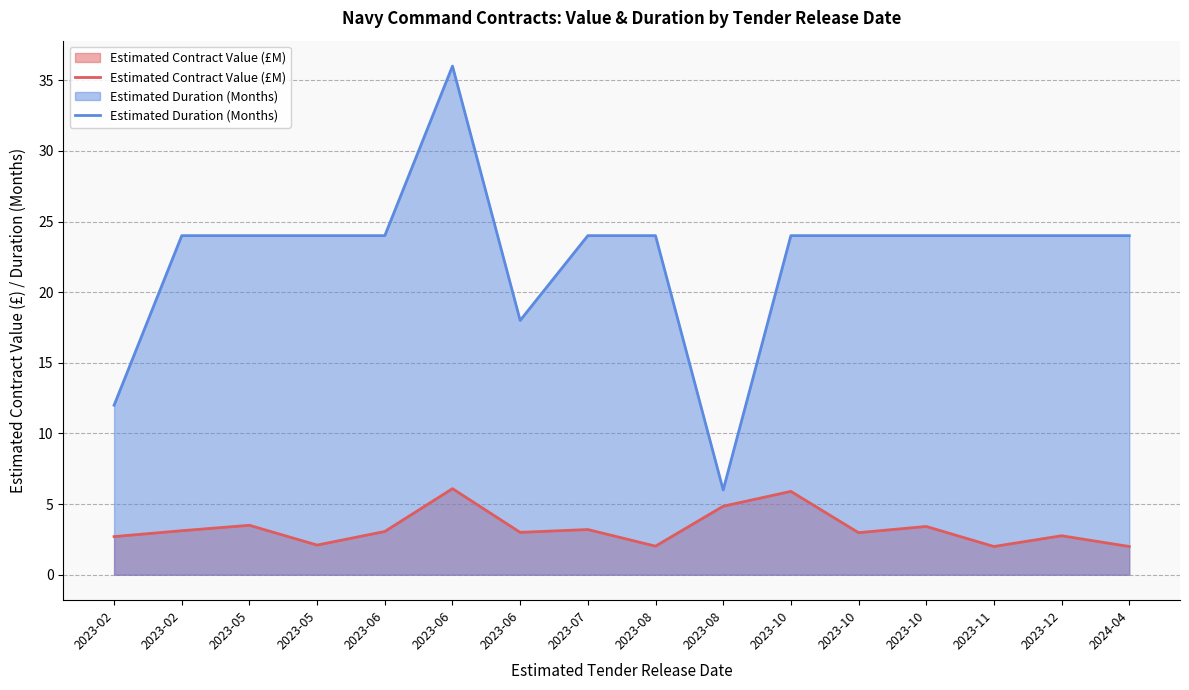

What is the average value of the Estimated Duration (Months) series?

22.5